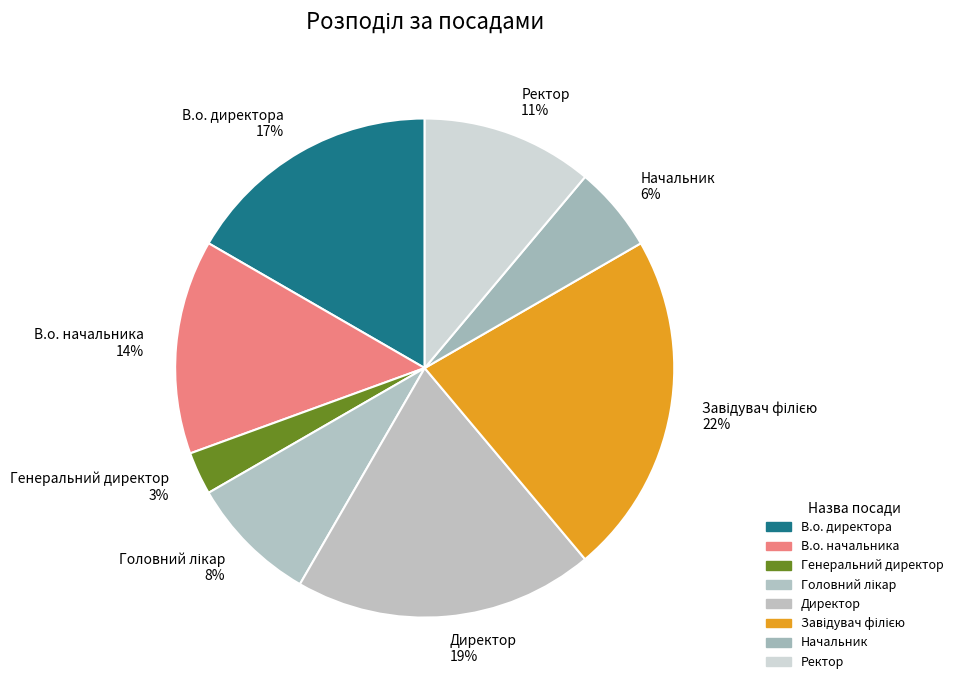

What percentage is the Генеральний директор slice, to the nearest percent?

3%